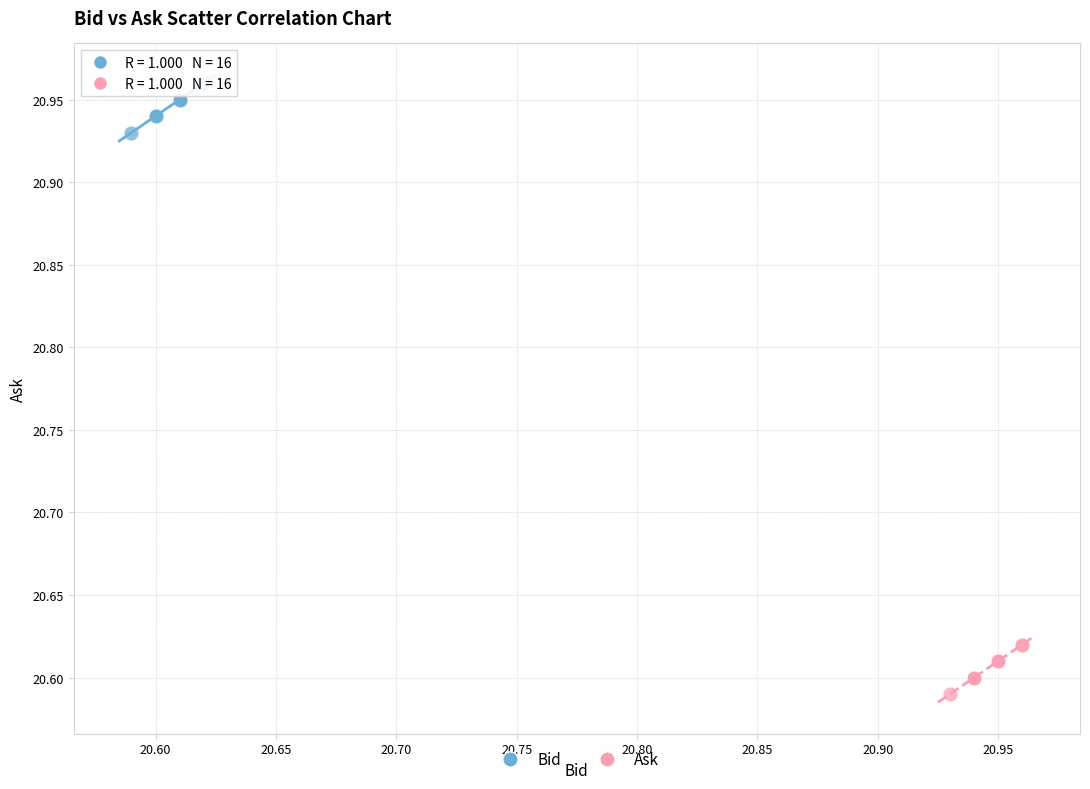

Which series contains the lowest Y value?

Ask